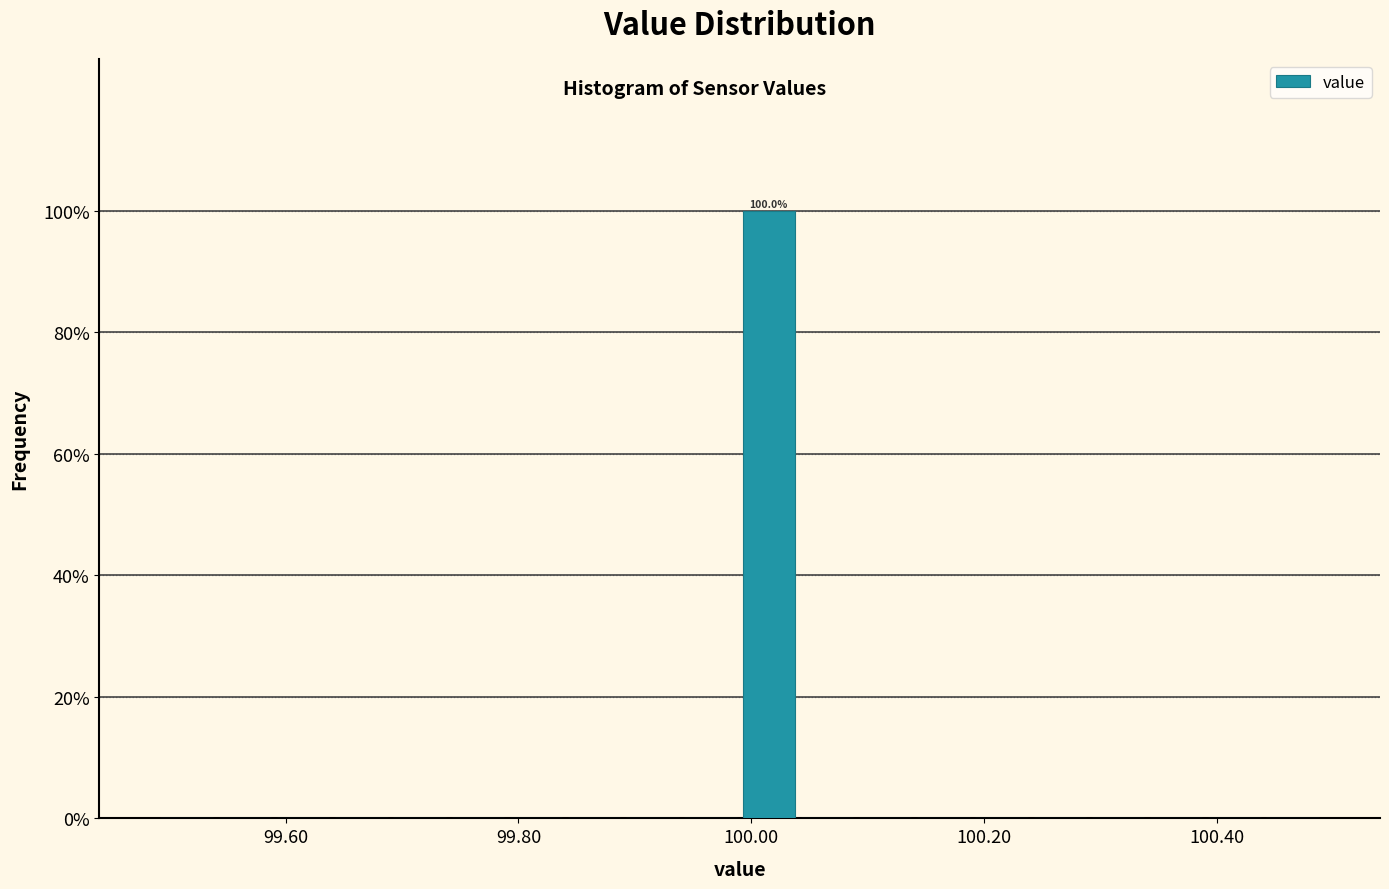

Read against the x-axis, roughly where is the centre of the tallest bar?

100.02